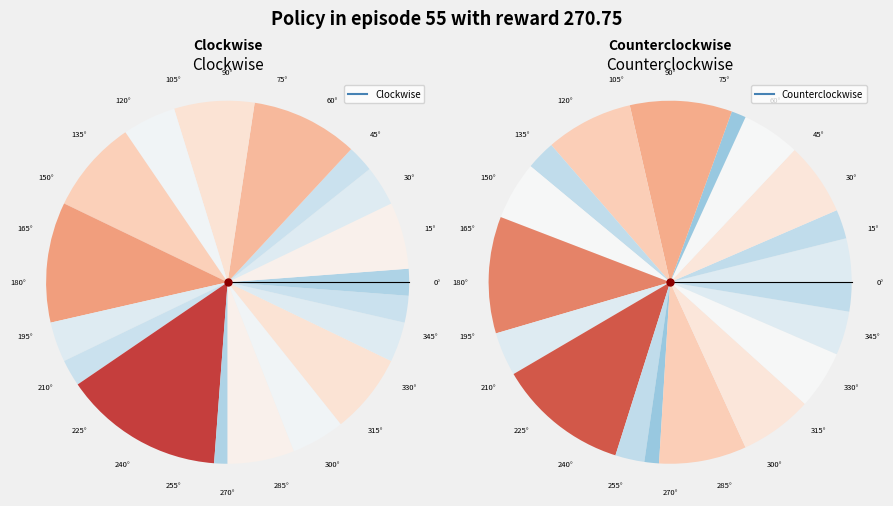

What is the smallest slice in the pie chart?

1